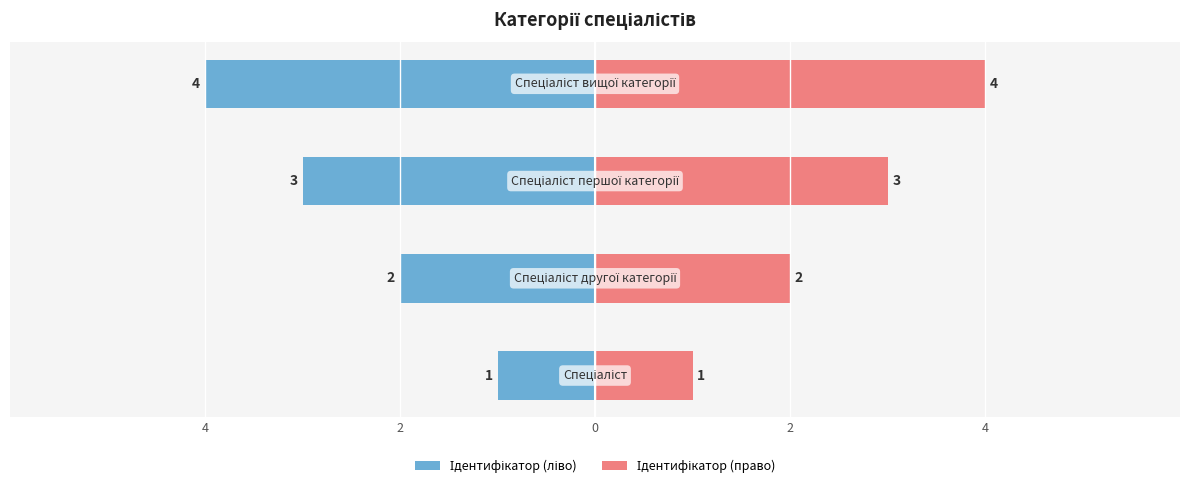

What is the difference between the second highest and second lowest values in the Ідентифікатор (право) series?

1